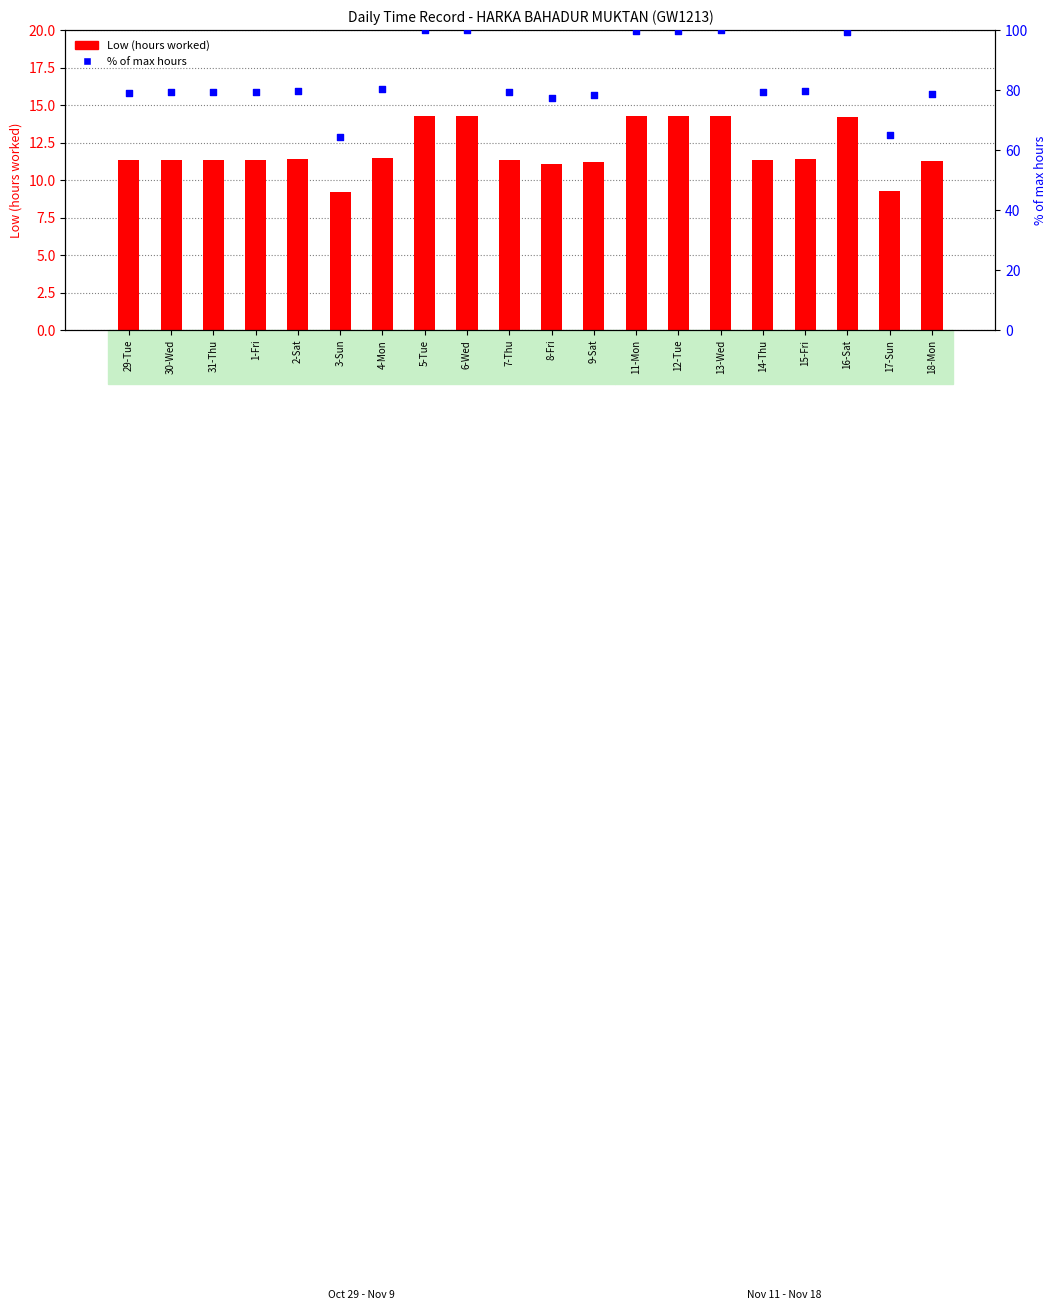

Which series has the largest total across all categories?

% of max hours